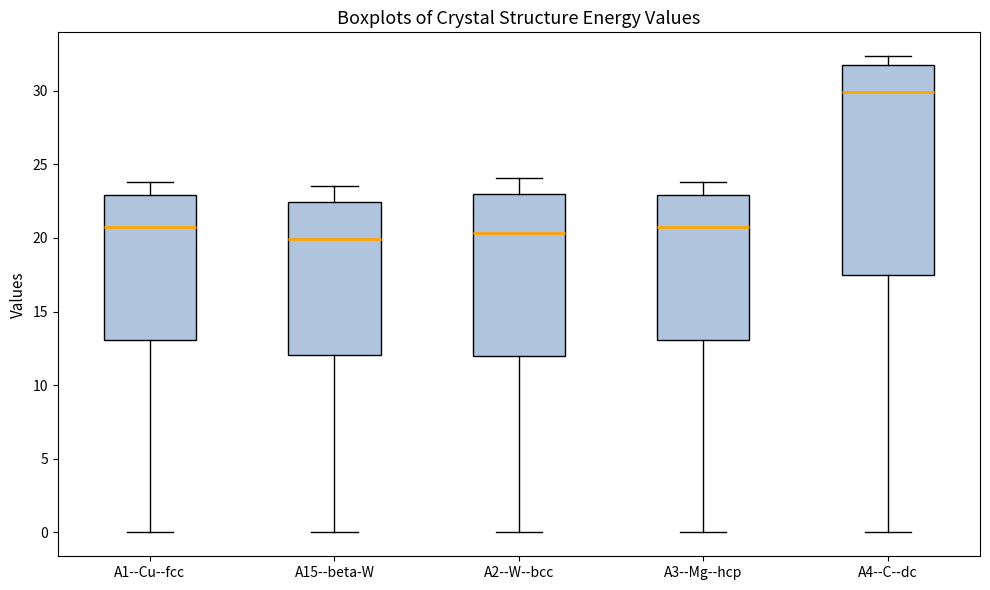

Which box is the tallest, from its lower edge to its upper edge?

A4--C--dc